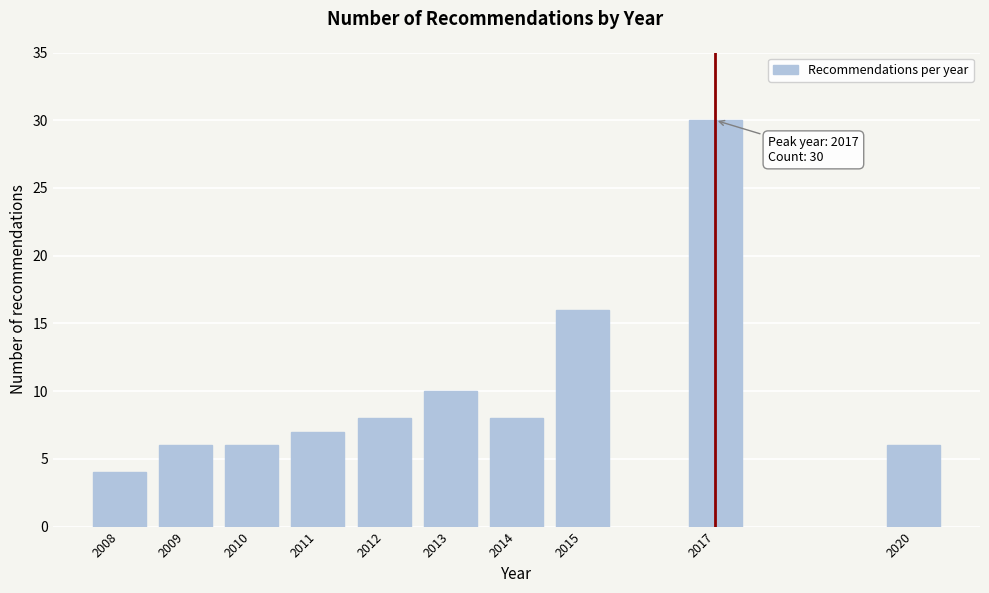

Reading right to left, what are all the values shown in this chart?

2020=6	2017=30	2015=16	2014=8	2013=10	2012=8	2011=7	2010=6	2009=6	2008=4